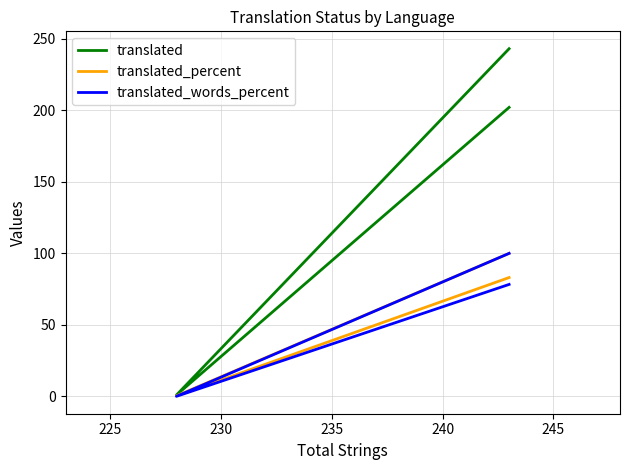

Rank the series at 225 from highest to lowest value.

translated, translated_percent, translated_words_percent